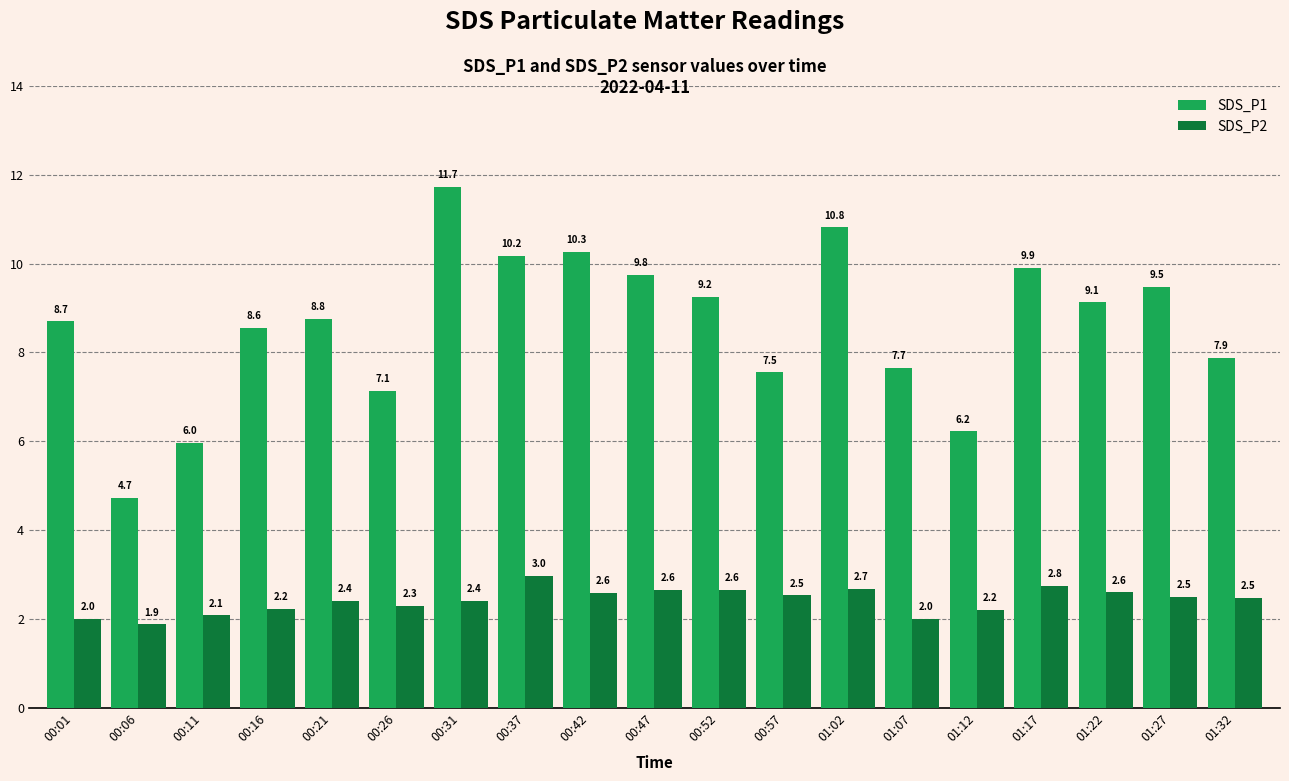

What is the sum of the SDS_P1 values at 00:06 and 00:11?

10.7